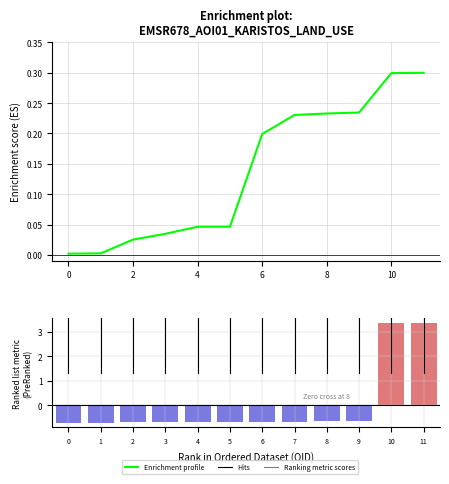

The Enrichment profile series shows 0.0 at 2. True or false?

False